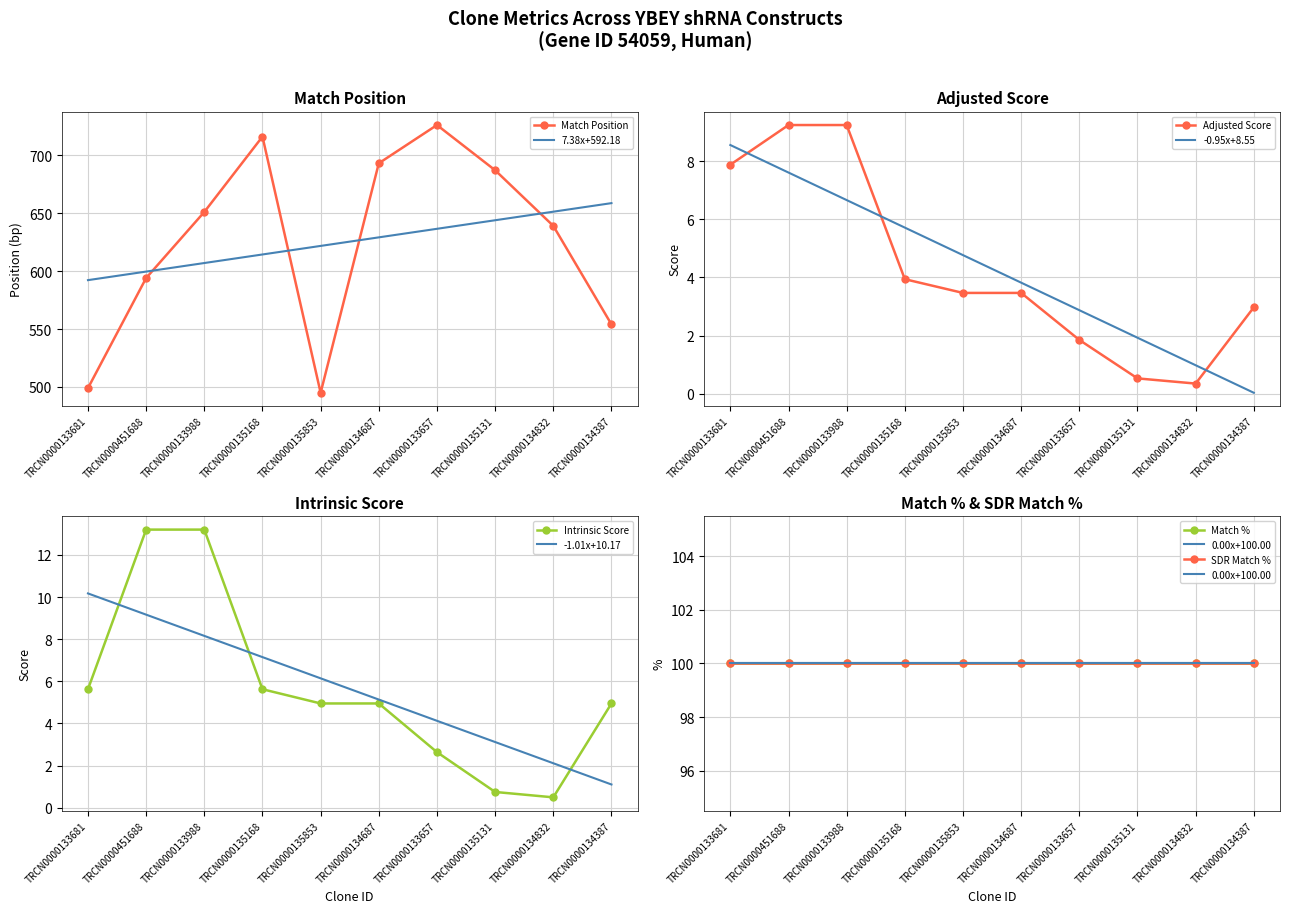

List the labels in order of 7.38x+592.18 value, largest first.

TRCN0000134387, TRCN0000134832, TRCN0000135131, TRCN0000133657, TRCN0000134687, TRCN0000135853, TRCN0000135168, TRCN0000133988, TRCN0000451688, TRCN0000133681